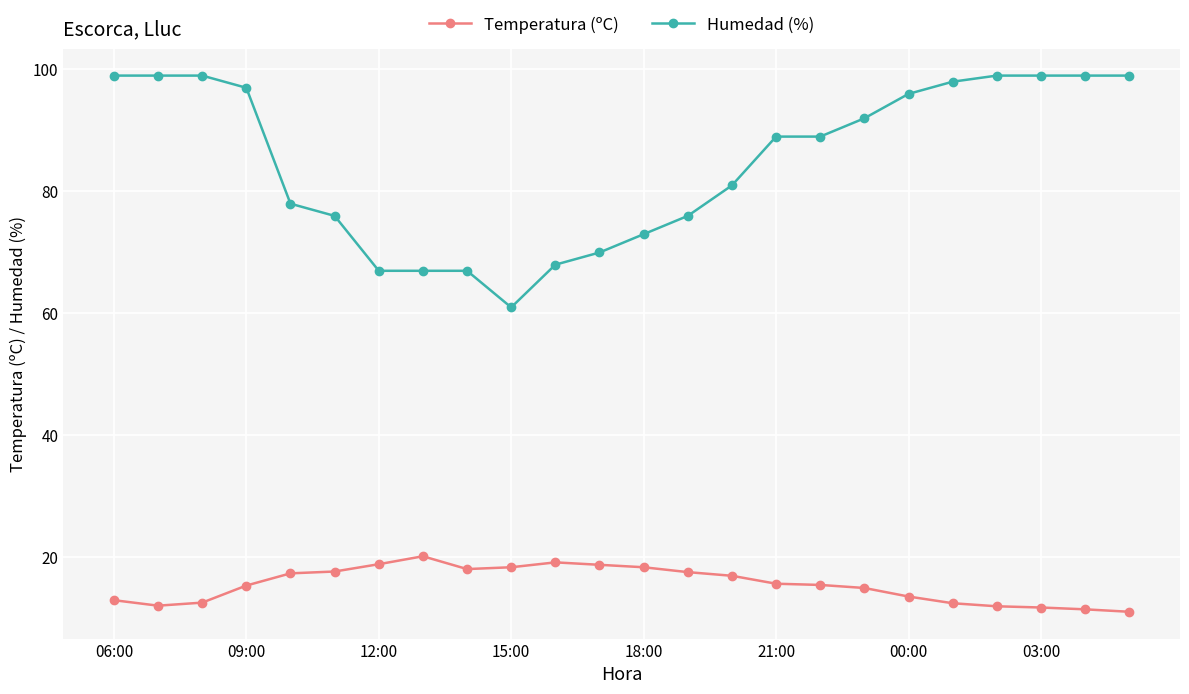

What is the minimum value shown in the chart?

11.1